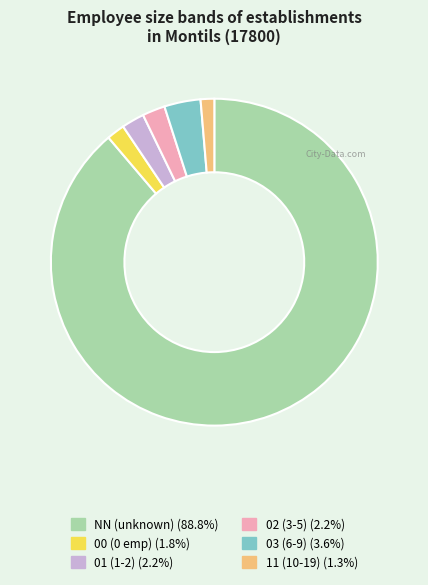

Count the number of slices in the pie.

6